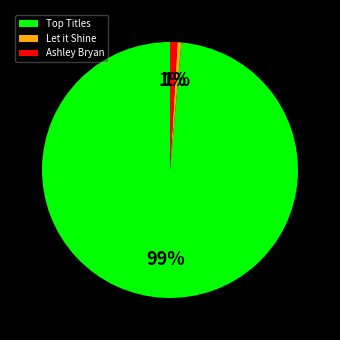

Does any single category account for the majority?

Yes